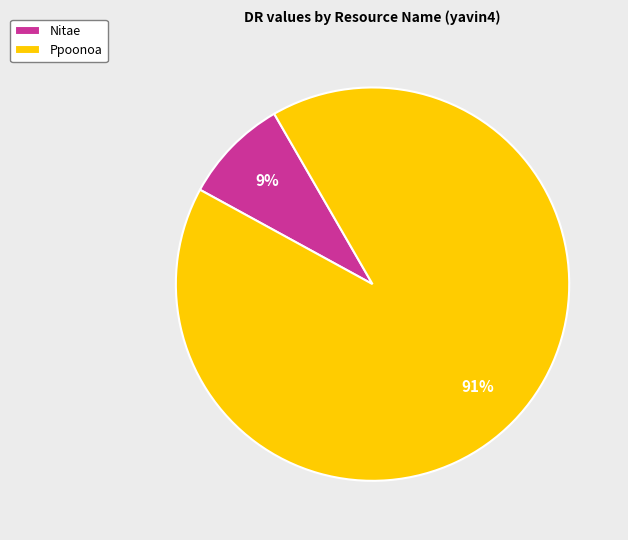

To the nearest percent, what is the average slice percentage?

50%